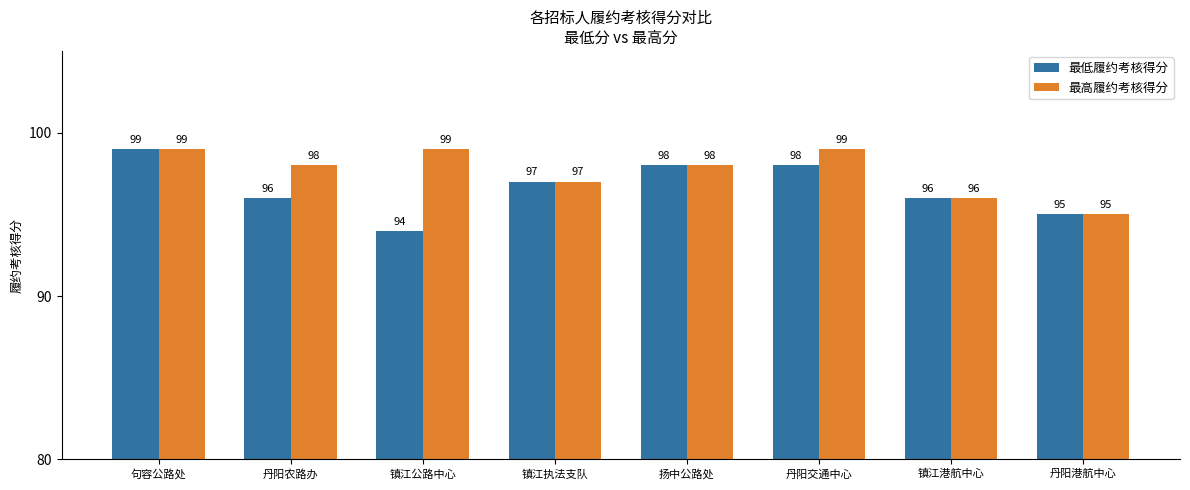

Which label corresponds to the smallest value in the chart?

镇江公路中心